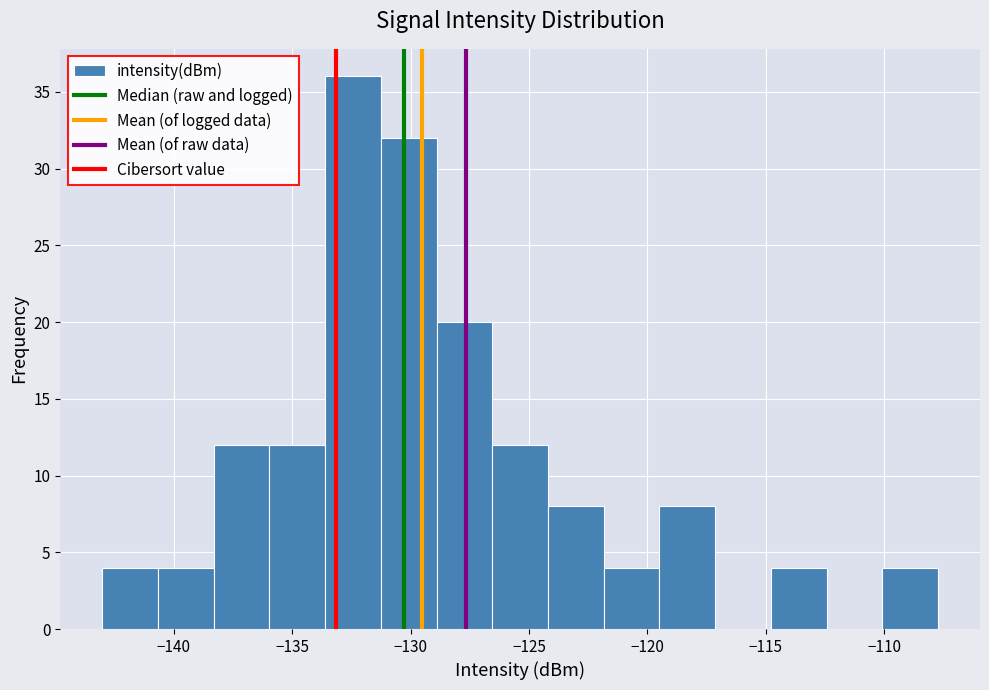

Over which range of the x-axis is the bar tallest?

-133.5 to -131.5